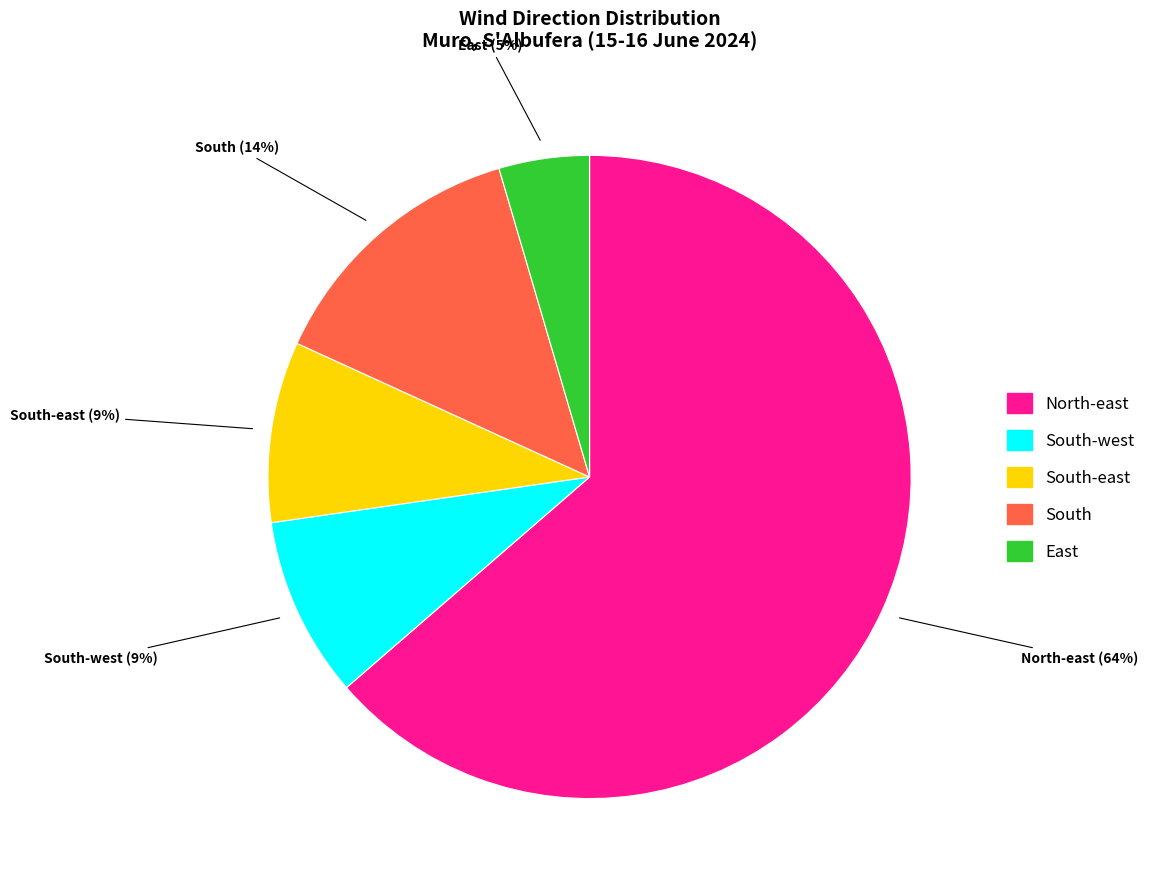

Does any single category account for the majority?

Yes